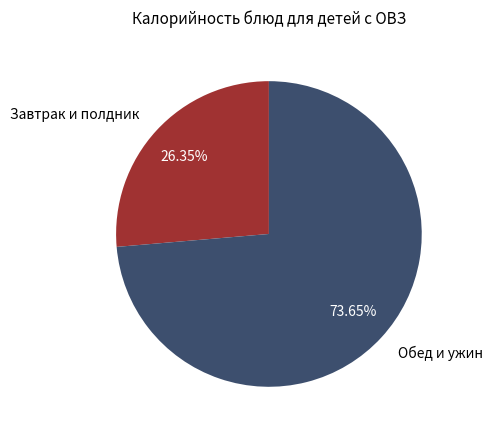

Between Завтрак и полдник and Обед и ужин, which is larger?

Обед и ужин